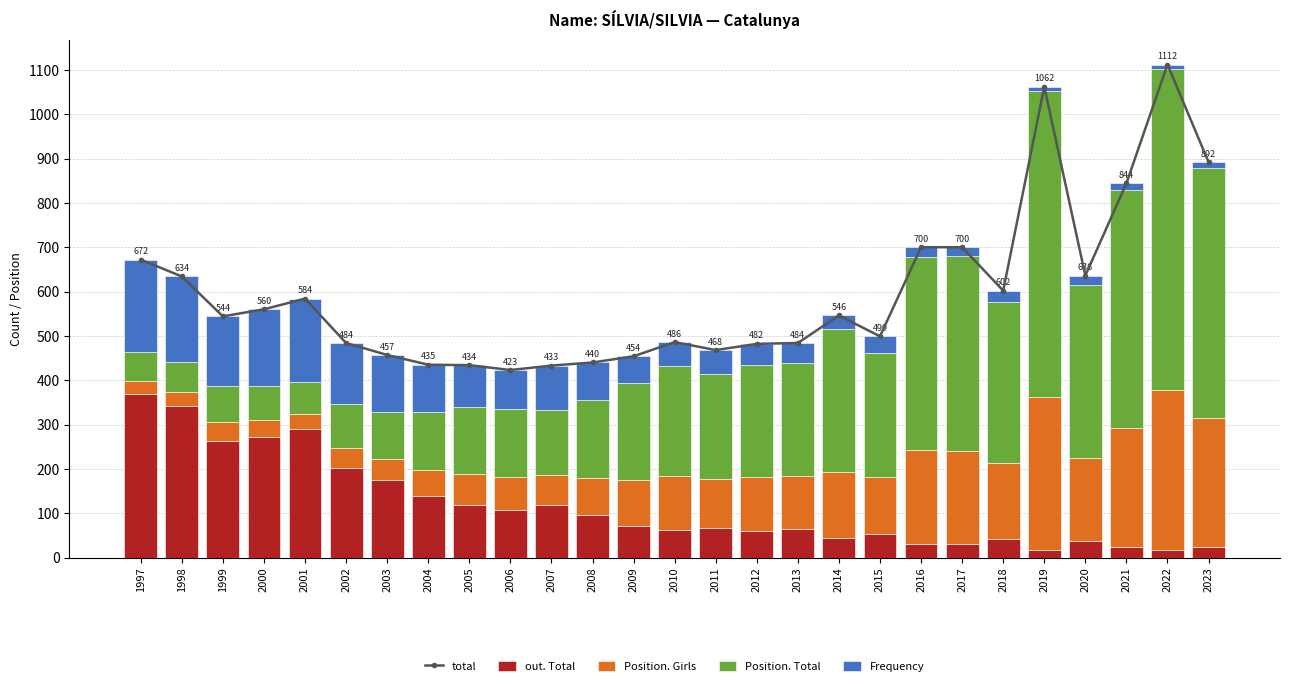

How many series are shown in this chart?

5